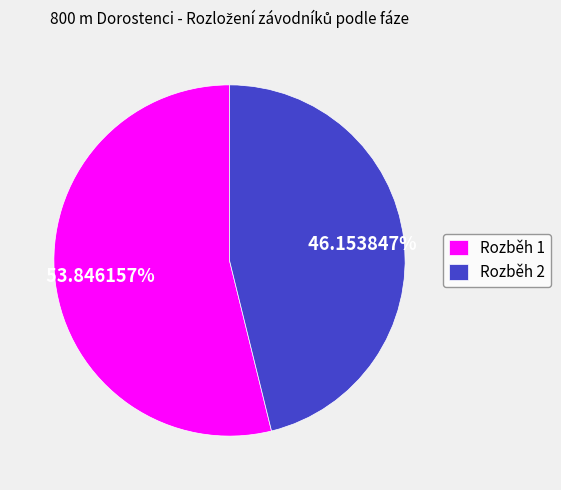

Approximately how many times larger is the value at Rozběh 1 compared to Rozběh 2?

1.2